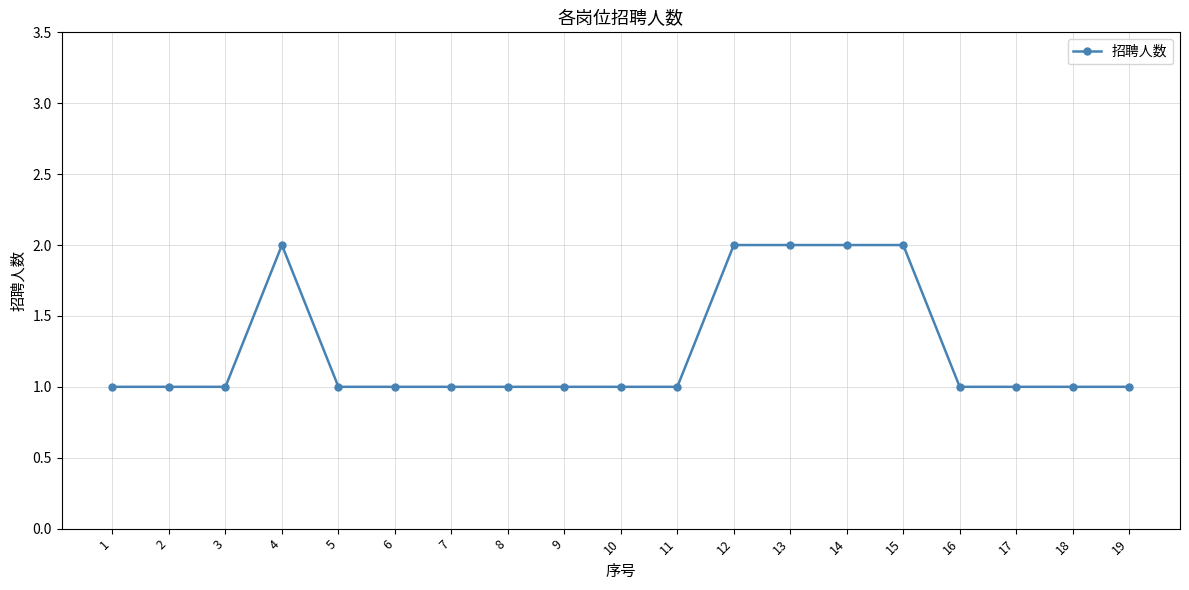

What value does the data have at 12?

2